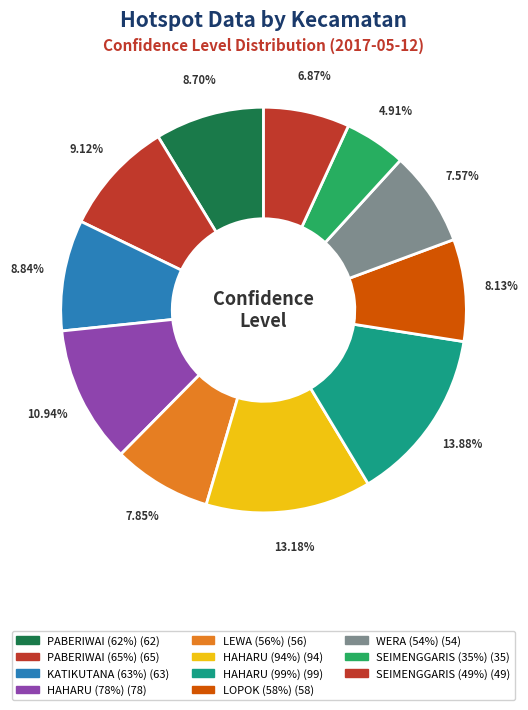

How many slices are in this pie chart?

11